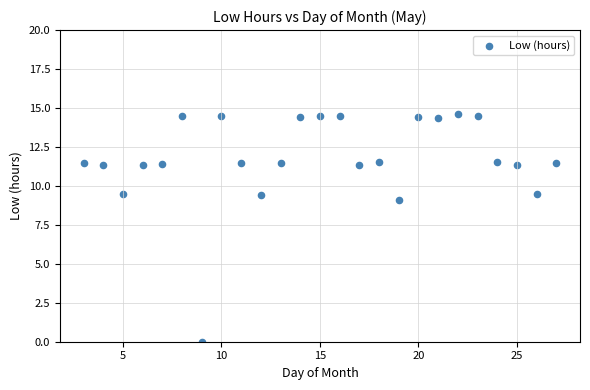

What is the range of Y values (max minus min)?

14.6